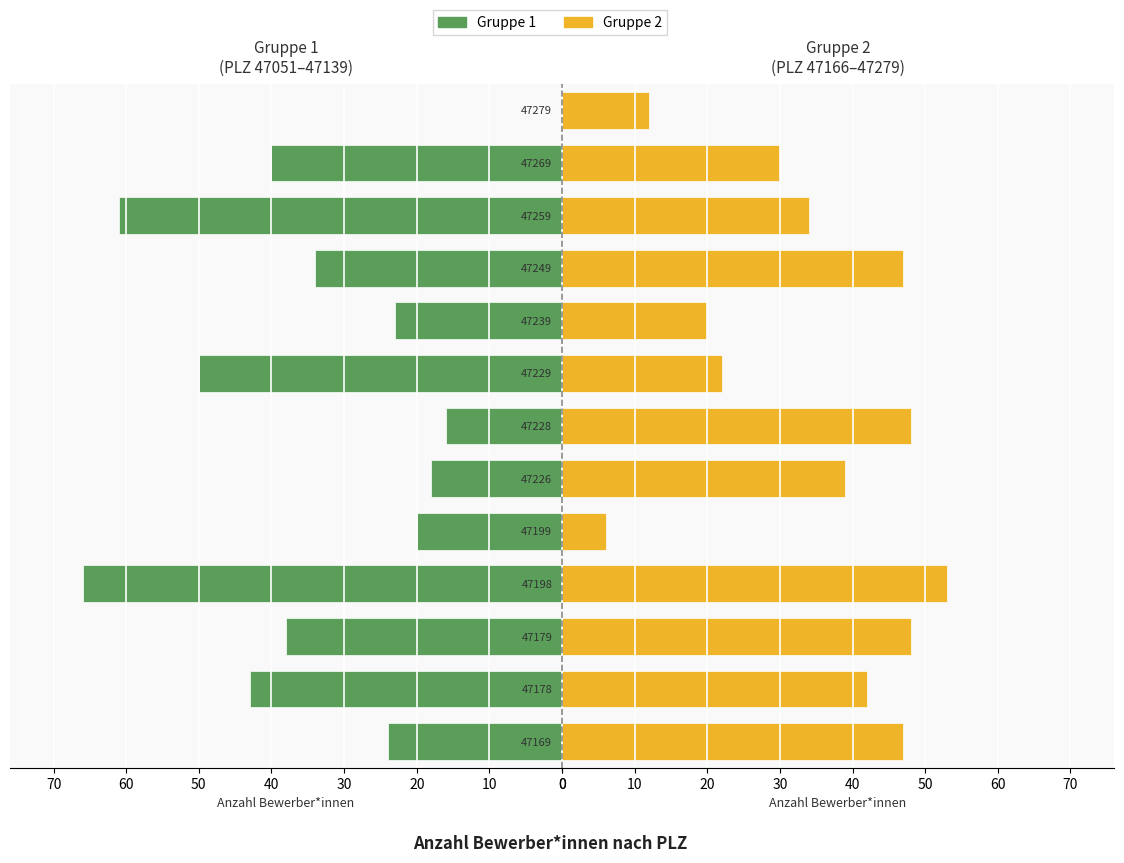

What is the greatest value displayed?

66